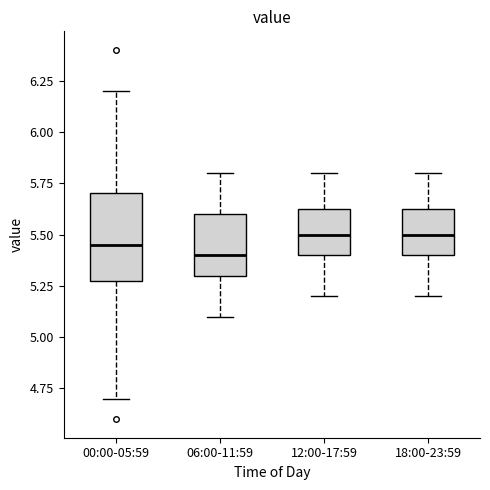

Reading left to right, transcribe this box plot: for each box, give where its median line is, the range the box spans, and where its two whiskers end, as read against the y-axis. The values are not printed on the chart, so give them approximately, as read against the axis.

00:00-05:59: median 5.45, box 5.30 to 5.70, whiskers 4.70 to 6.20
06:00-11:59: median 5.40, box 5.30 to 5.60, whiskers 5.10 to 5.80
12:00-17:59: median 5.50, box 5.40 to 5.65, whiskers 5.20 to 5.80
18:00-23:59: median 5.50, box 5.40 to 5.65, whiskers 5.20 to 5.80